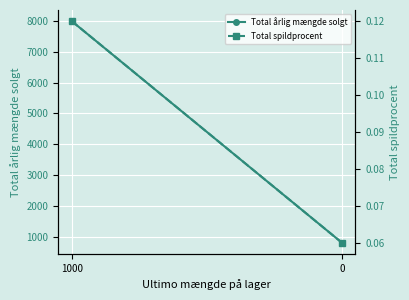

What is the difference between the maximum and minimum values in the Total spildprocent series?

0.1